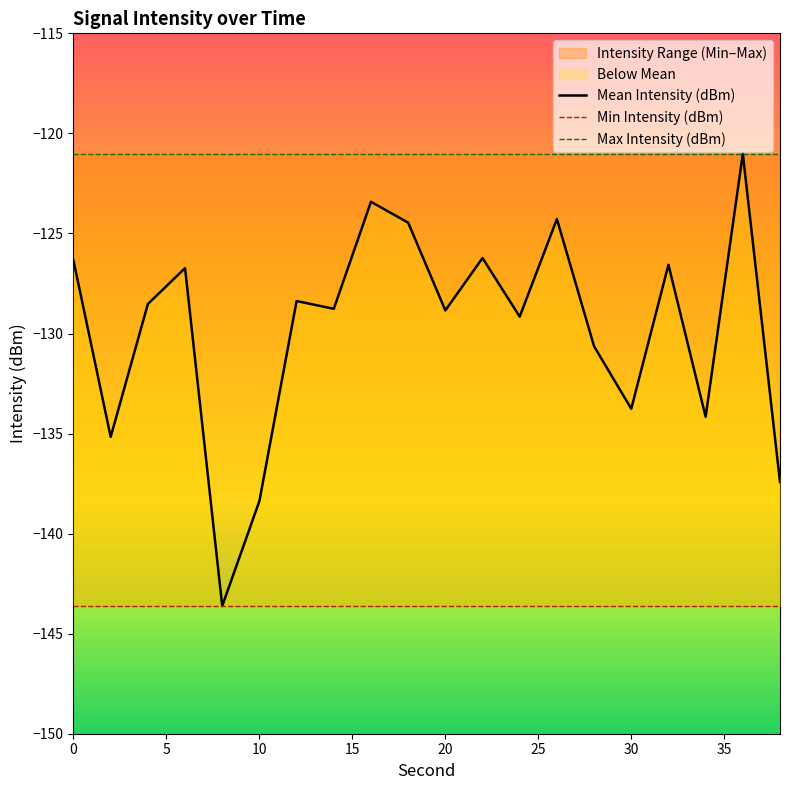

Is it true that Mean Intensity (dBm) equals -40.4 at 30?

False